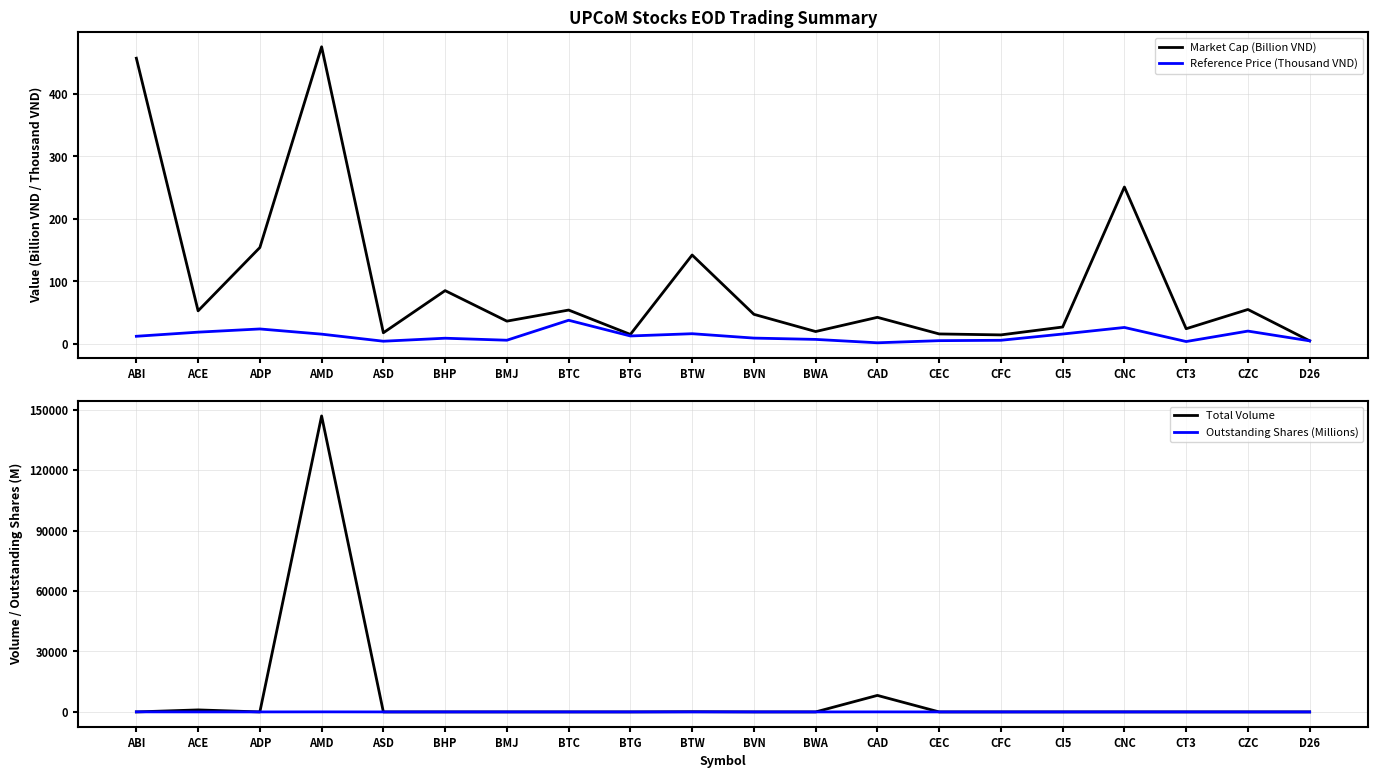

Reading left to right, what are all the values shown in this chart?

Market Cap (Billion VND): 456.8	53.1	154.2	475.1	18.0	85.4	36.6	54.3	15.4	142.3	47.5	20.0	42.7	16.1	14.6	27.2	251.0	24.5	55.2	5.1
Reference Price (Thousand VND): 12.4	19.0	24.1	15.8	4.5	9.3	6.1	38.0	12.9	16.5	9.5	7.4	2.0	5.4	6.0	16.0	26.5	4.0	20.7	5.1
Total Volume: 0.0	1000.0	0.0	146900.0	0.0	0.0	0.0	0.0	0.0	100.0	0.0	0.0	8200.0	0.0	0.0	0.0	0.0	0.0	0.0	0.0
Outstanding Shares (Millions): 36.8	2.7	6.4	30.0	4.0	9.2	6.0	1.4	1.2	9.4	5.0	2.7	20.8	3.0	2.4	1.7	9.5	6.1	2.7	1.0